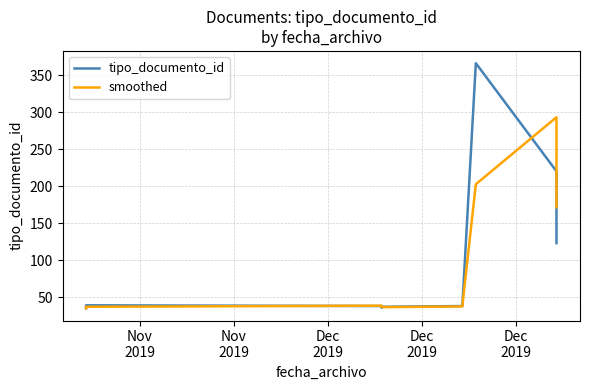

Which category has the lowest value in the tipo_documento_id series?

Nov
2019